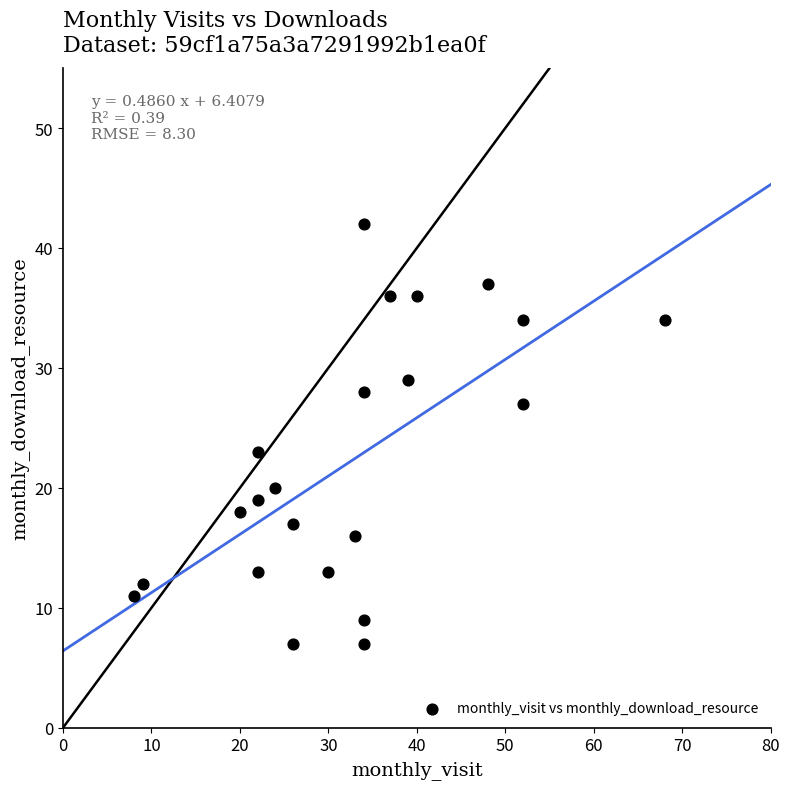

What Y value in the scatter plot is closest to 24?

23